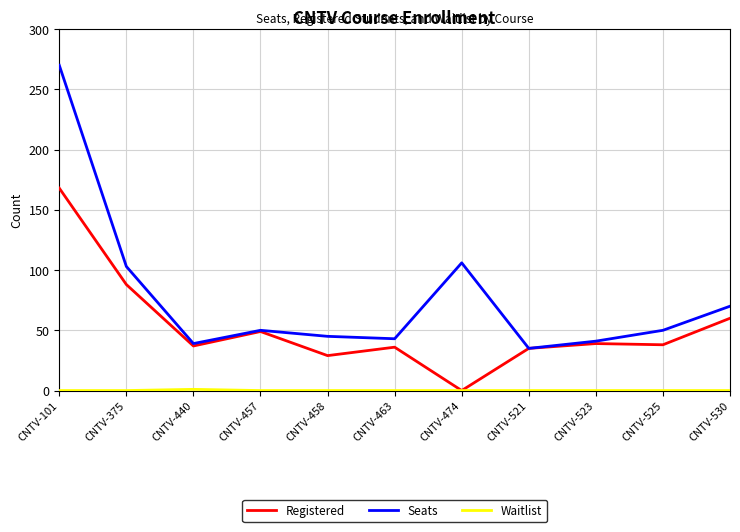

What is the maximum value shown in the chart?

270